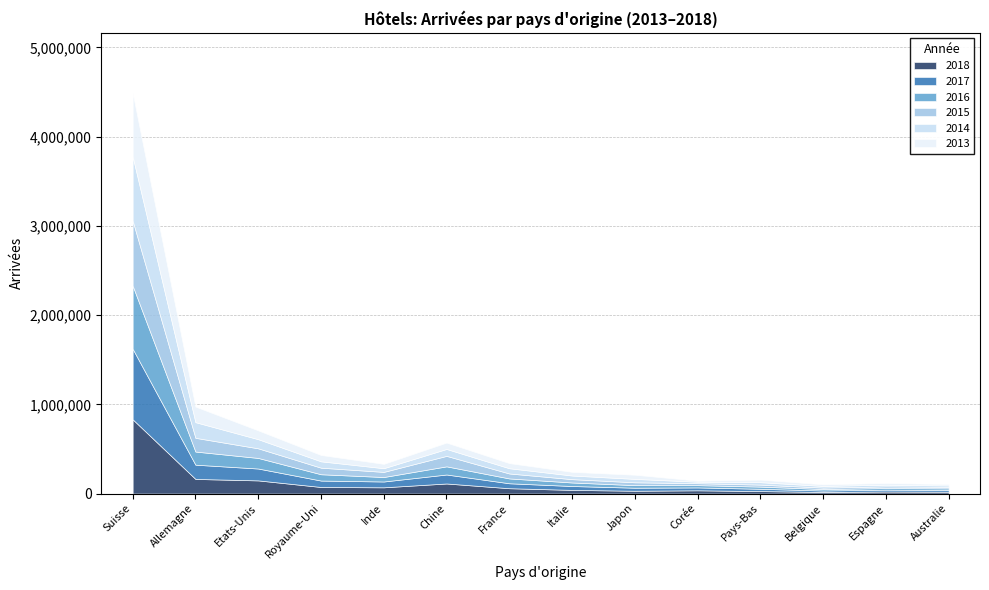

Reading left to right, list all the values displayed in this chart.

2018: 831937	163684	147258	73451	69766	112578	59478	40831	31238	36217	27463	17681	22649	20454
2017: 790583	159740	133021	71939	65221	100776	55610	43498	34061	32368	25766	16132	20958	19384
2016: 707450	147214	118593	70808	50183	91373	54173	39584	28747	25515	24373	16682	17741	17540
2015: 728111	153864	107790	73545	57453	117336	55590	37304	31923	21698	22404	16134	18457	17370
2014: 719538	175382	102392	71333	41372	77630	58751	40691	38329	16716	27176	18563	19275	15669
2013: 713002	175096	98876	71183	48990	71566	57609	41138	46710	12344	28772	18421	18921	16014